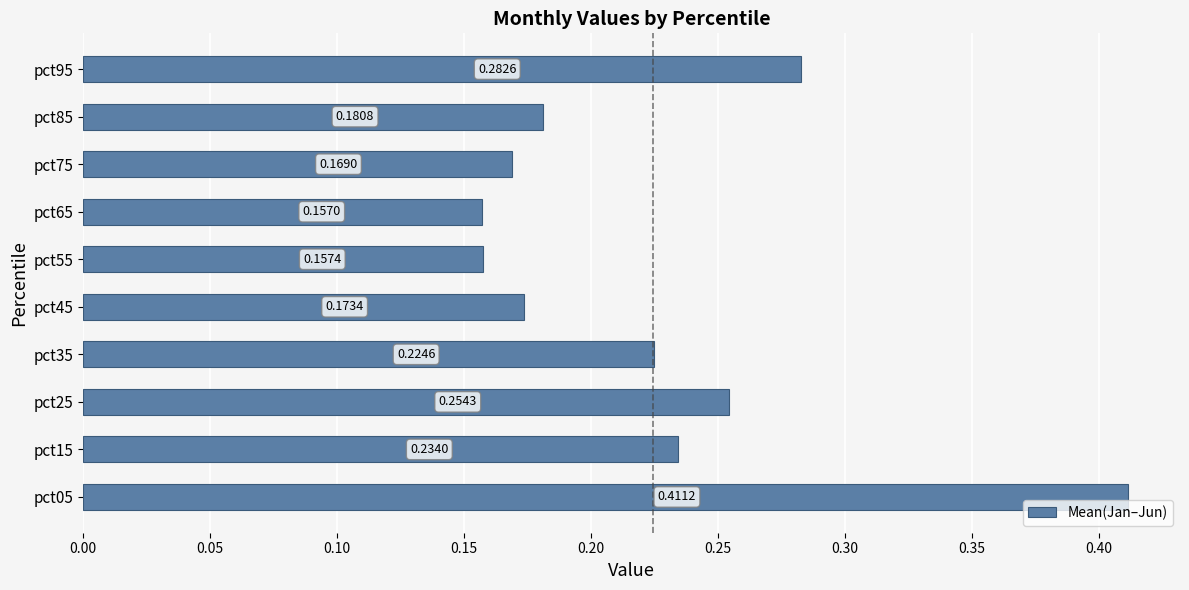

Between pct65 and pct85, which is larger?

pct85